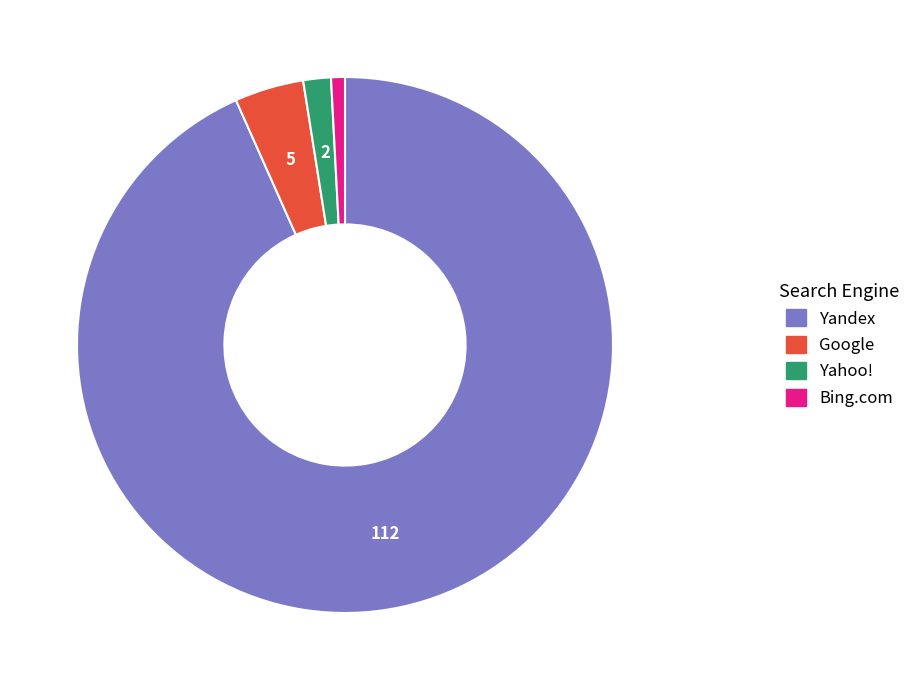

Which slice is the largest?

Yandex